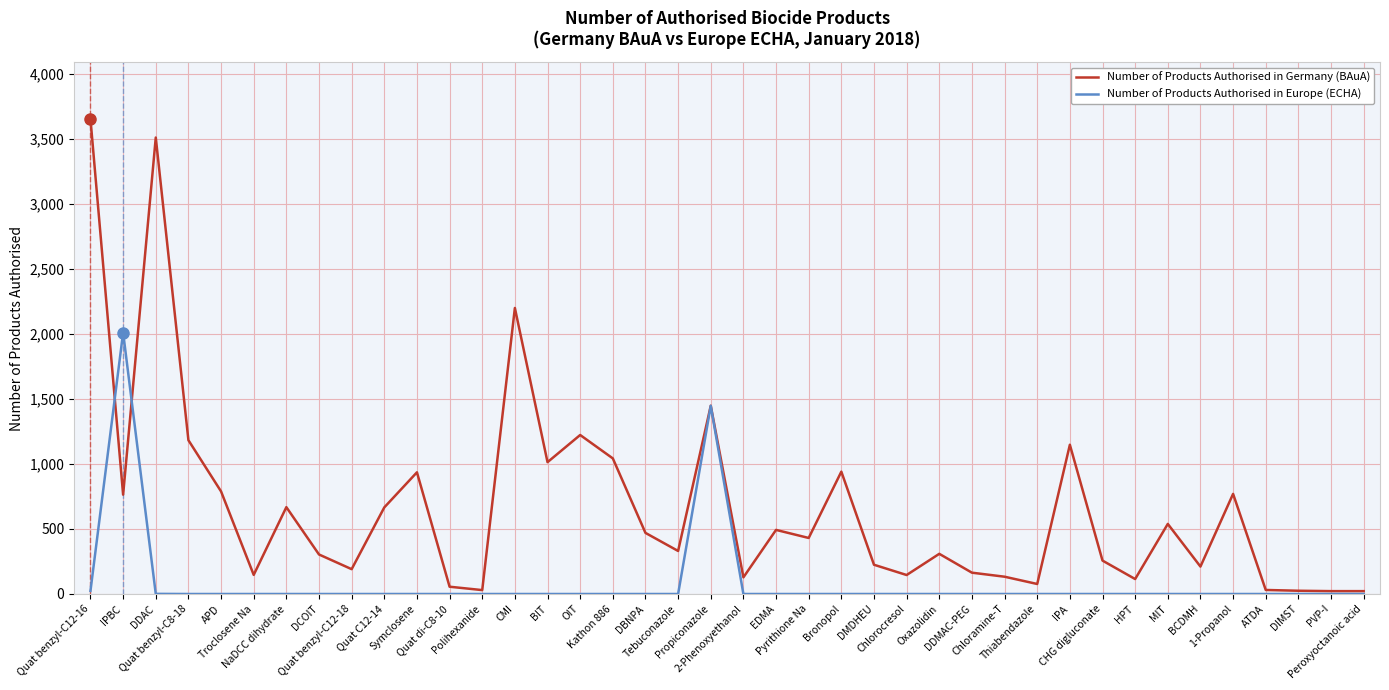

Count the number of data series in this chart.

2